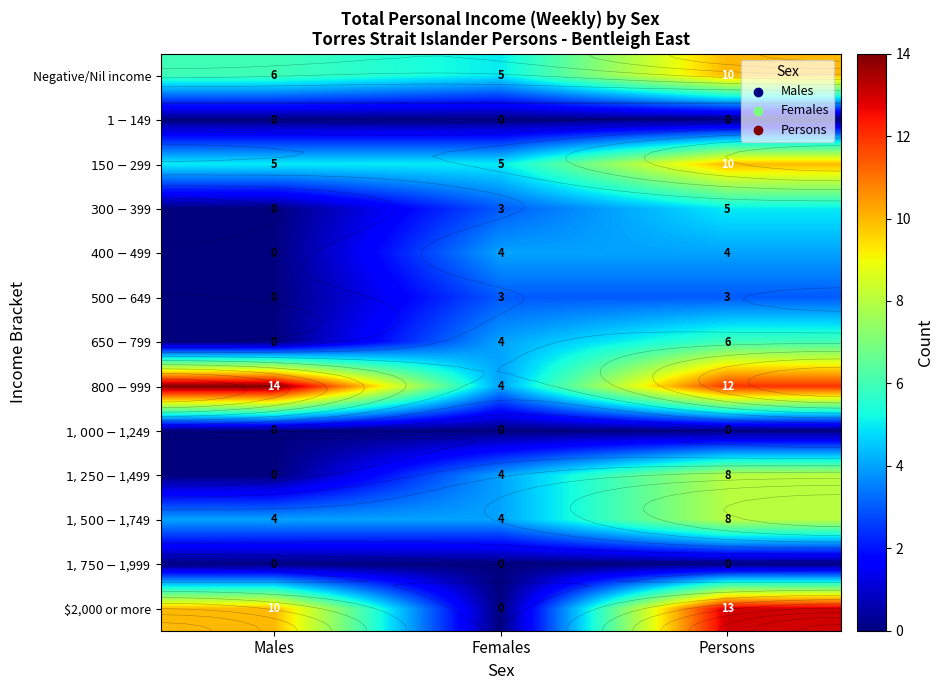

Which series changed the most between Females and Persons?

$2,000 or more